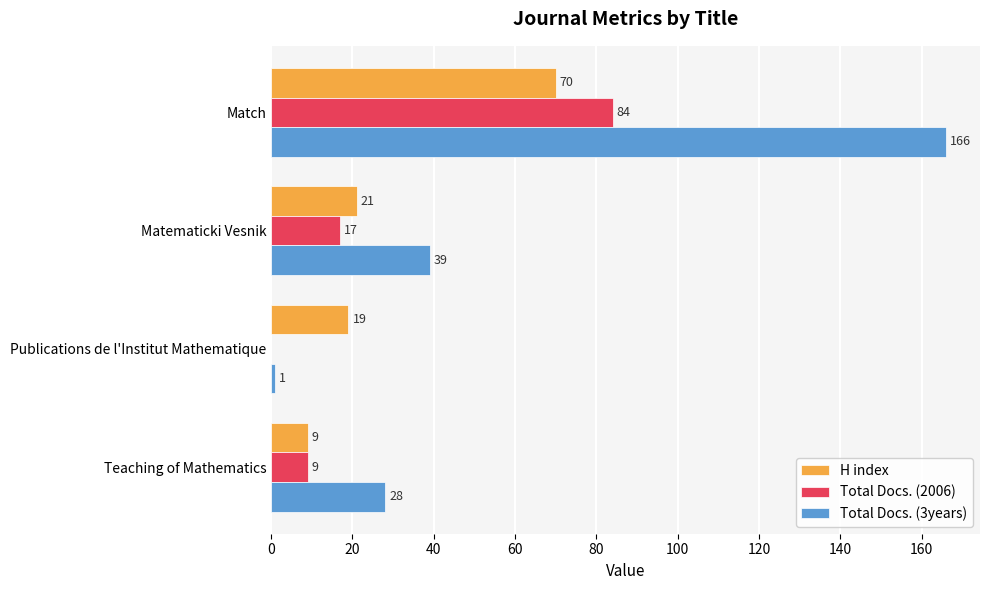

What are all the series names shown in the legend?

H index, Total Docs. (2006), Total Docs. (3years)